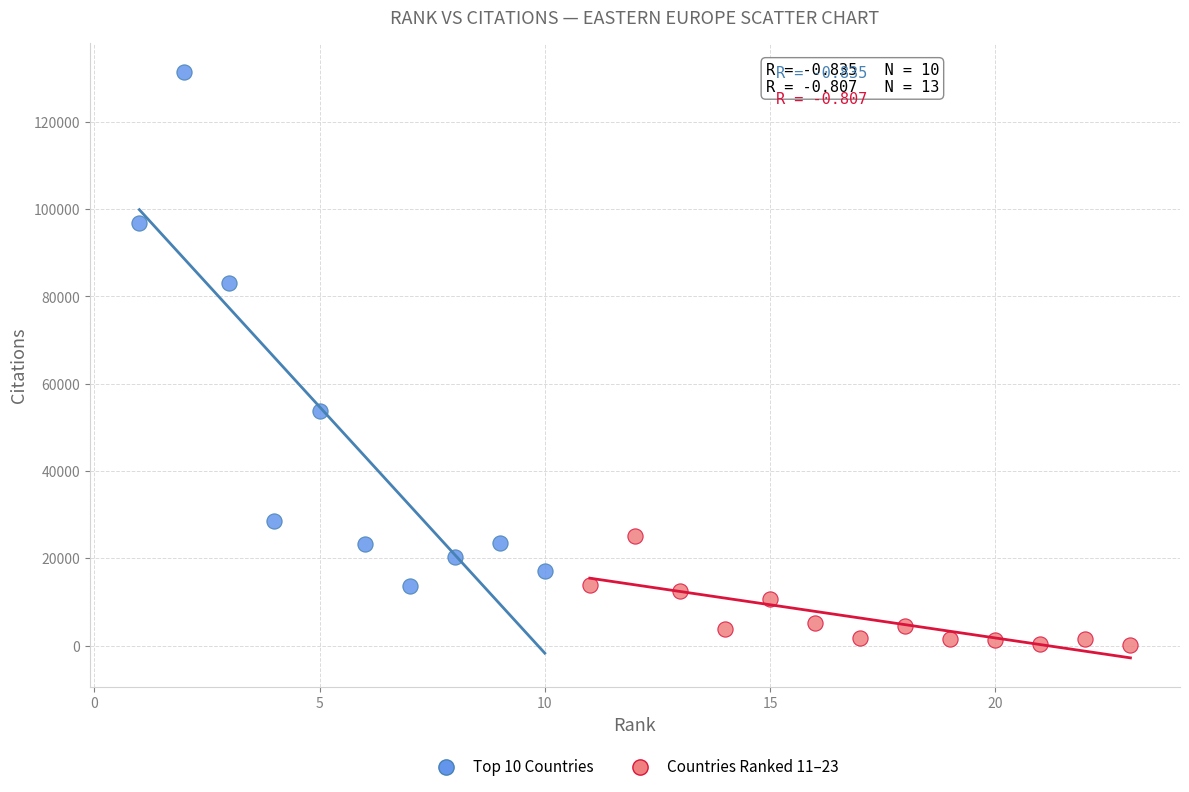

Which series reaches the maximum Y coordinate?

Top 10 Countries